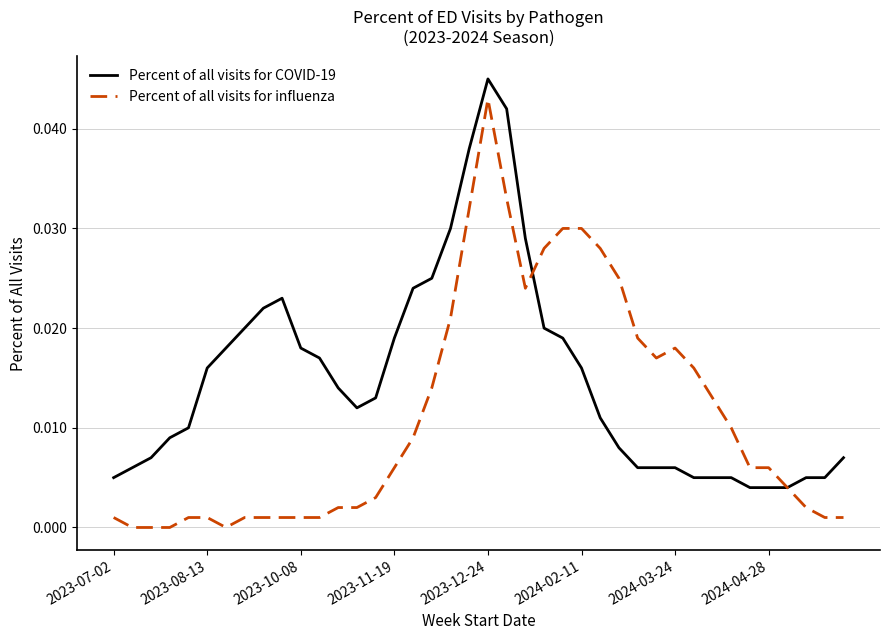

Which series has the widest spread of values?

Percent of all visits for influenza